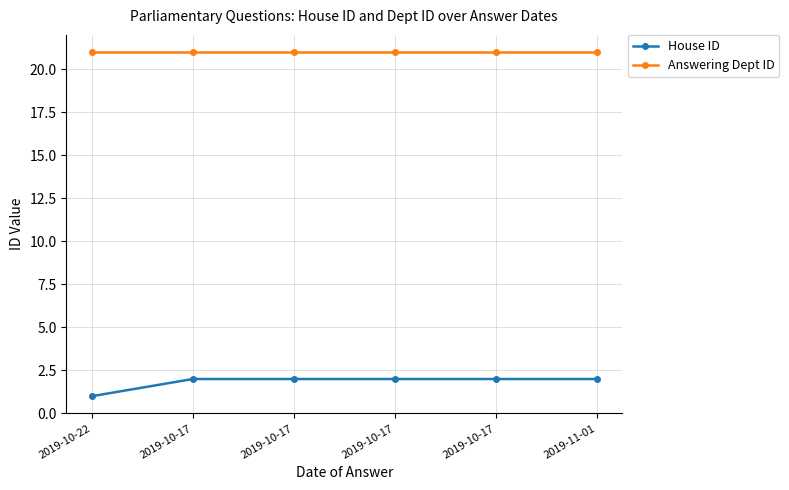

Reading left to right, transcribe all the data shown in this chart.

House ID: 1	2	2	2	2	2
Answering Dept ID: 21	21	21	21	21	21